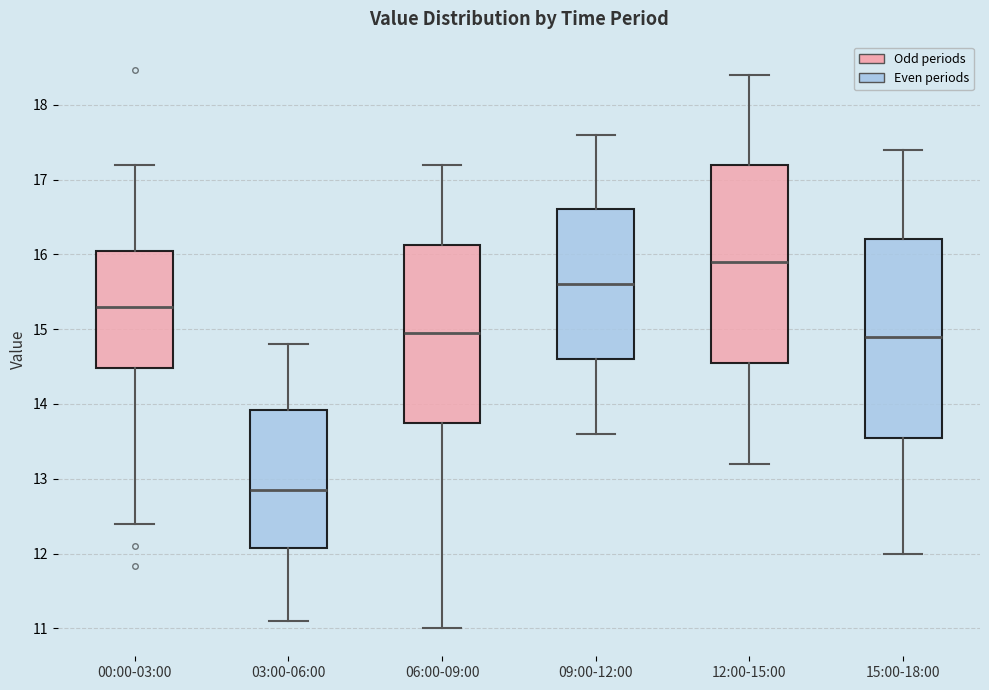

Reading left to right, transcribe this box plot: for each box, give where its median line is, the range the box spans, and where its two whiskers end, as read against the y-axis. The values are not printed on the chart, so give them approximately, as read against the axis.

00:00-03:00: median 15.3, box 14.5 to 16.0, whiskers 12.4 to 17.2
03:00-06:00: median 12.9, box 12.1 to 13.9, whiskers 11.1 to 14.8
06:00-09:00: median 15.0, box 13.8 to 16.1, whiskers 11.0 to 17.2
09:00-12:00: median 15.6, box 14.6 to 16.6, whiskers 13.6 to 17.6
12:00-15:00: median 15.9, box 14.6 to 17.2, whiskers 13.2 to 18.4
15:00-18:00: median 14.9, box 13.6 to 16.2, whiskers 12.0 to 17.4